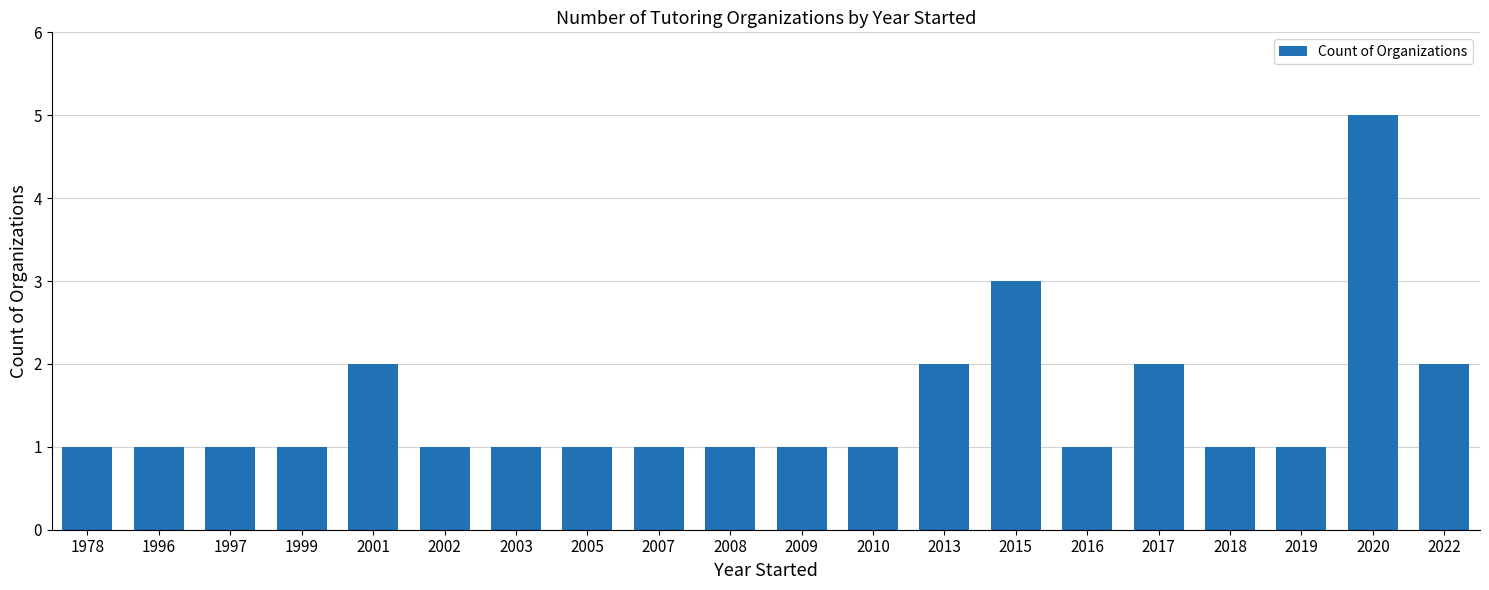

What is the difference between the maximum and second lowest values?

4